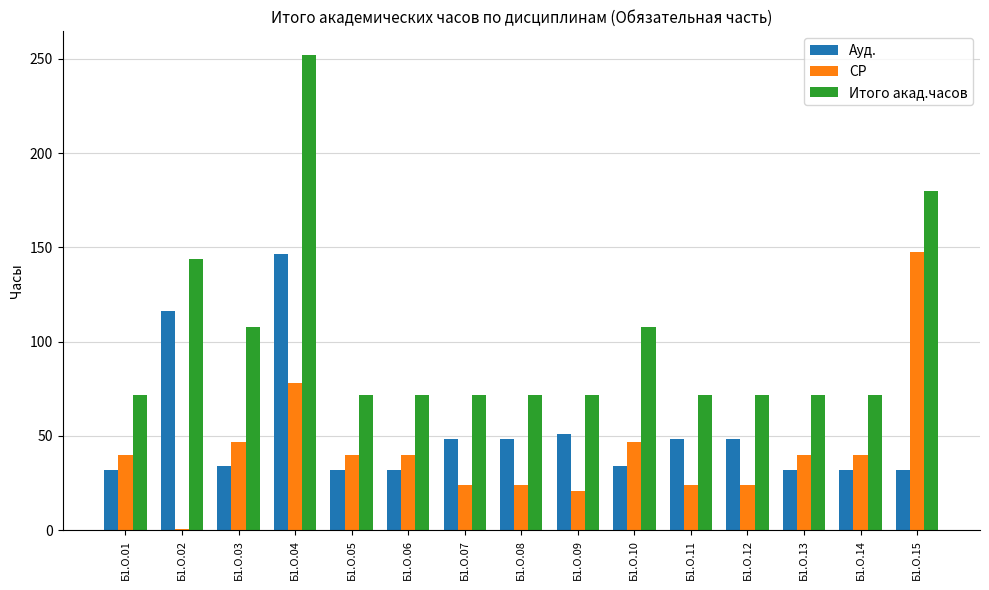

Between Б1.О.02 and Б1.О.09, which series saw the biggest shift?

Итого акад.часов